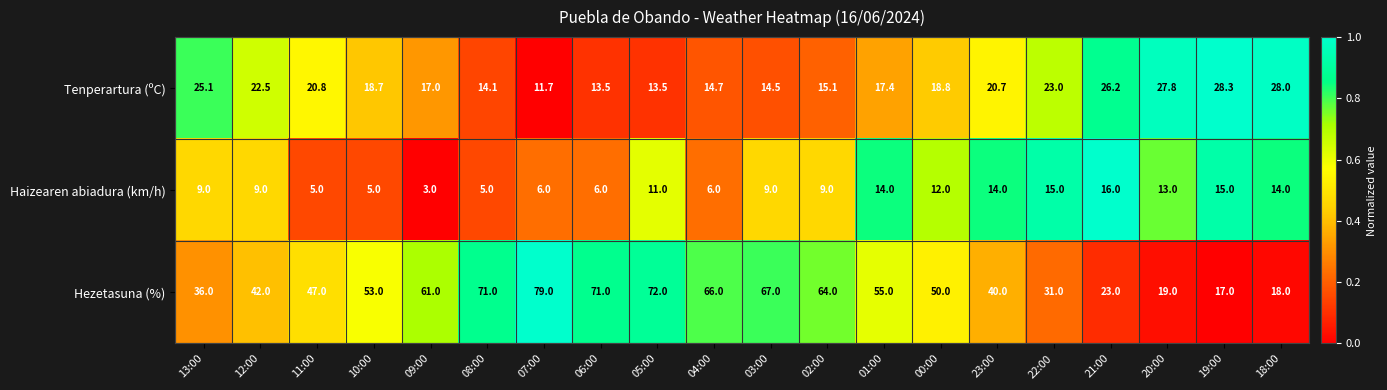

What is the difference between the maximum and minimum values in the Hezetasuna (%) series?

62.0